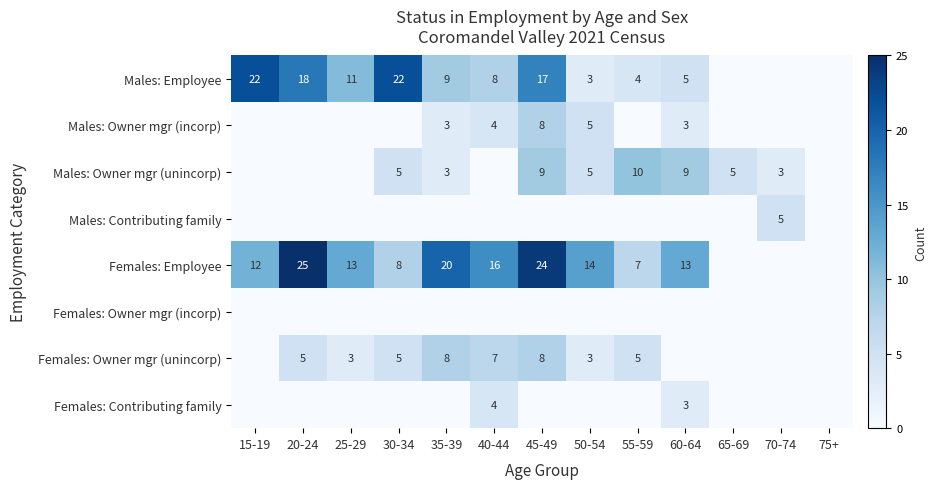

The Males: Owner mgr (incorp) series shows 5 at 50-54. True or false?

True